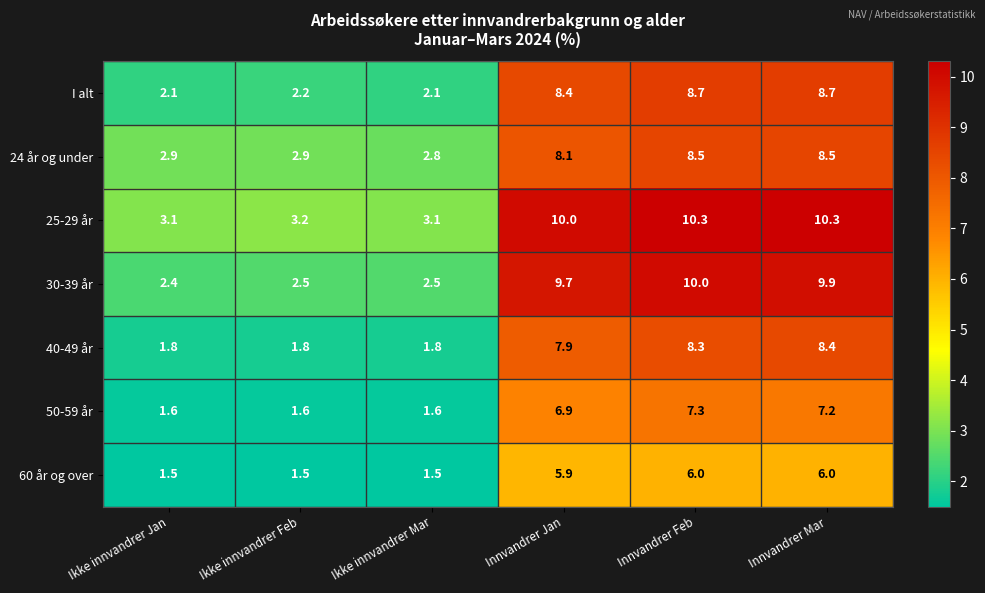

What is the average value of the 25-29 år series?

6.7